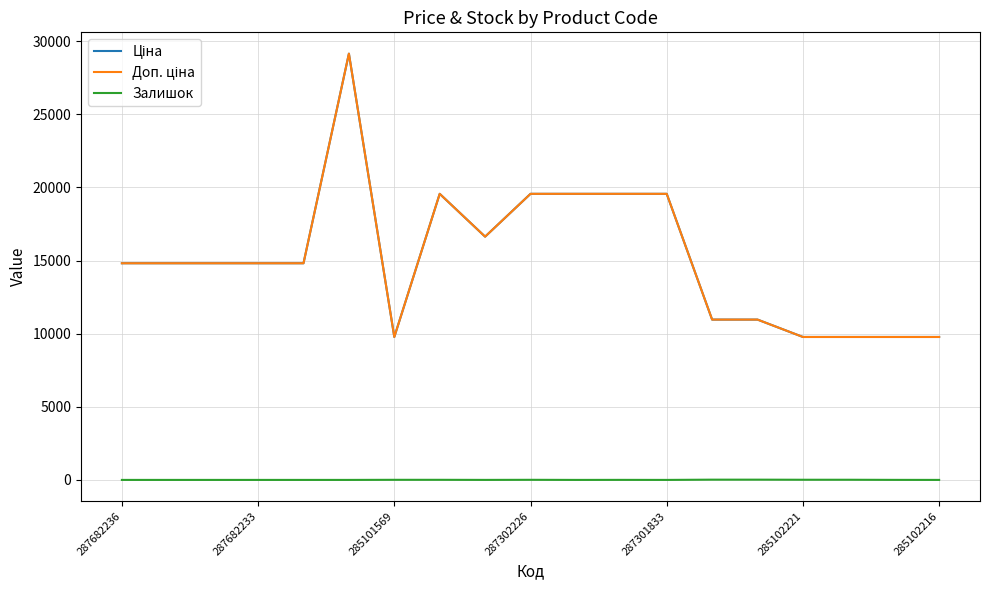

Reading left to right, what are all the values shown in this chart?

Ціна: 14817.6	14817.6	14817.6	14817.6	14817.6	29152.3	9775.5	19564.9	16636.8	19564.9	19564.9	19564.9	19564.9	10964.4	10964.4	9775.5	9775.5	9775.5	9775.5
Доп. ціна: 14817.6	14817.6	14817.6	14817.6	14817.6	29152.3	9775.5	19564.9	16636.8	19564.9	19564.9	19564.9	19564.9	10964.4	10964.4	9775.5	9775.5	9775.5	9775.5
Залишок: 0.0	0.0	0.0	0.0	0.0	0.0	7.0	7.0	1.0	7.0	0.0	3.0	0.0	17.0	17.0	11.0	11.0	3.0	0.0